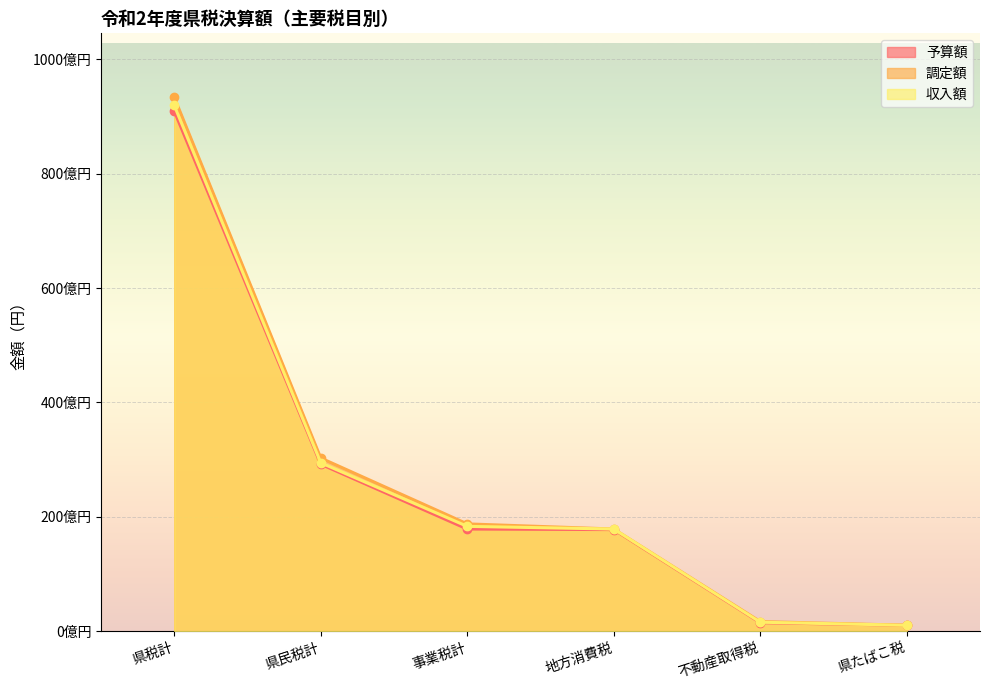

True or false: 調定額 has more than 2 points higher than both neighbors.

False